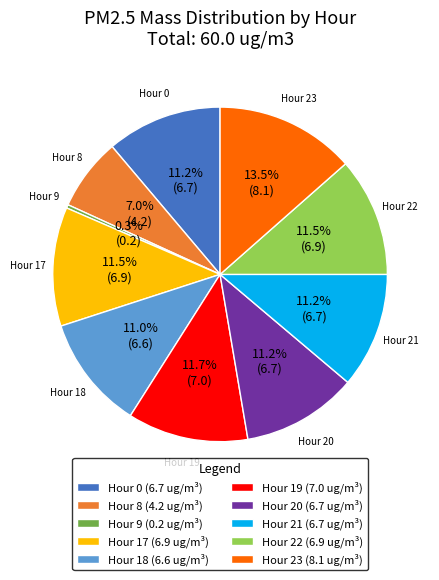

Combined, do Hour 23 and Hour 19 account for over 50%?

No